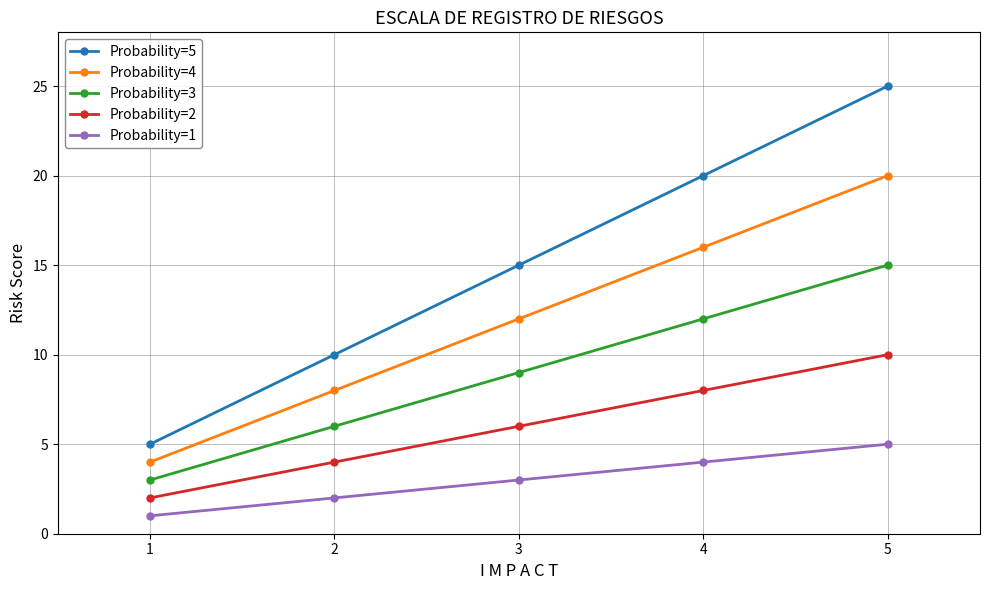

Which category has the lowest value in the Probability=4 series?

1